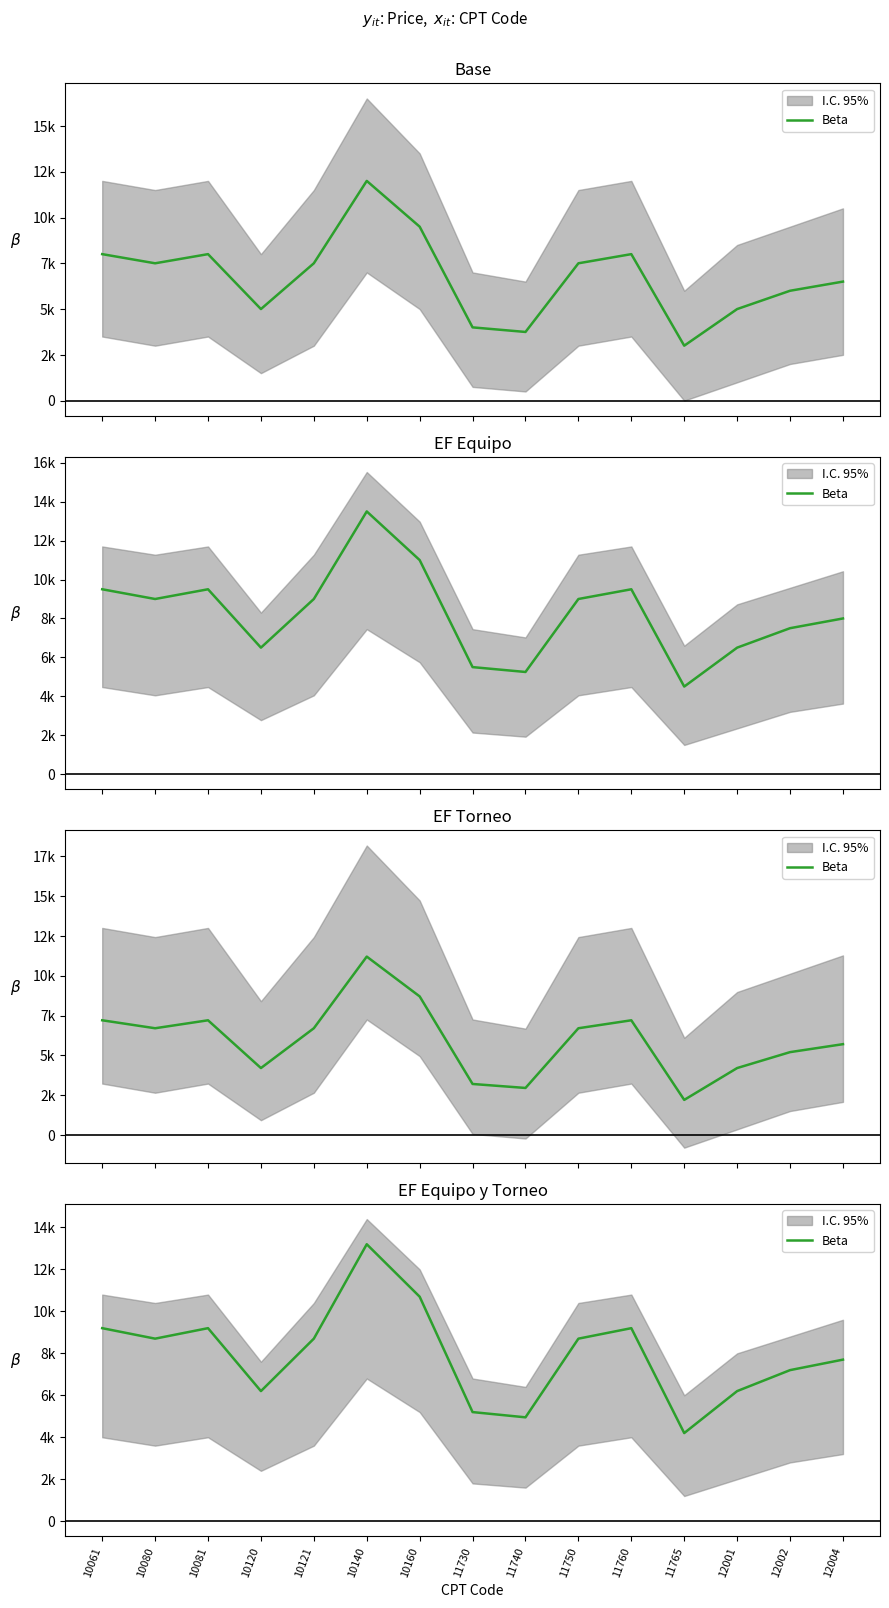

What is the sum of the values at 10121 and 10140?

21900